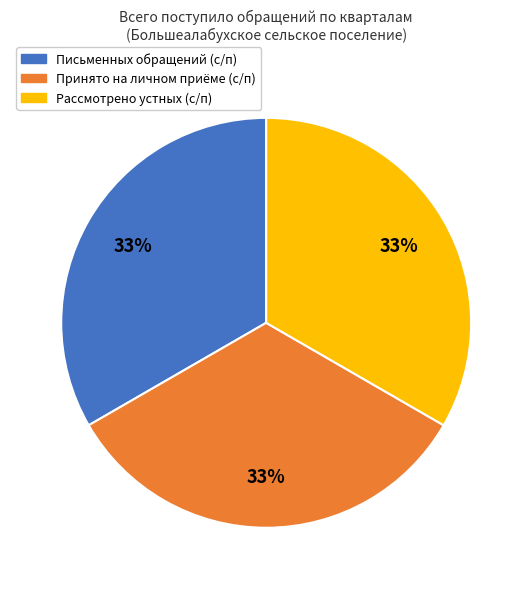

How many segments does this pie chart have?

3